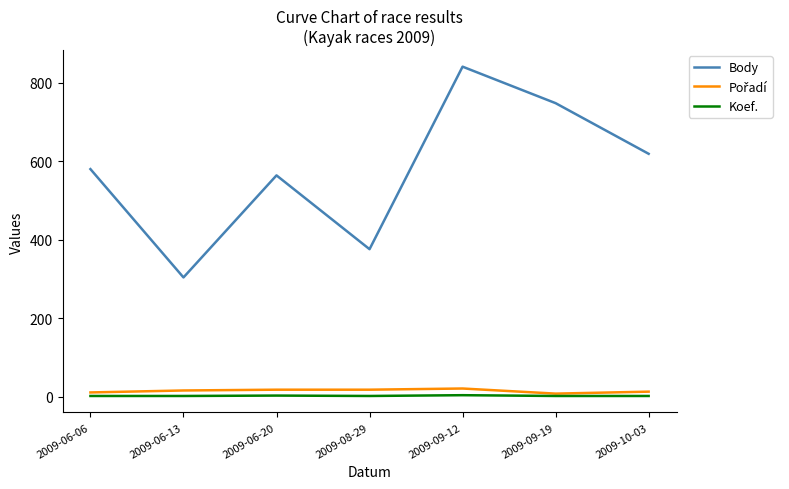

True or false: Body has a value of 376 at 2009-08-29.

True